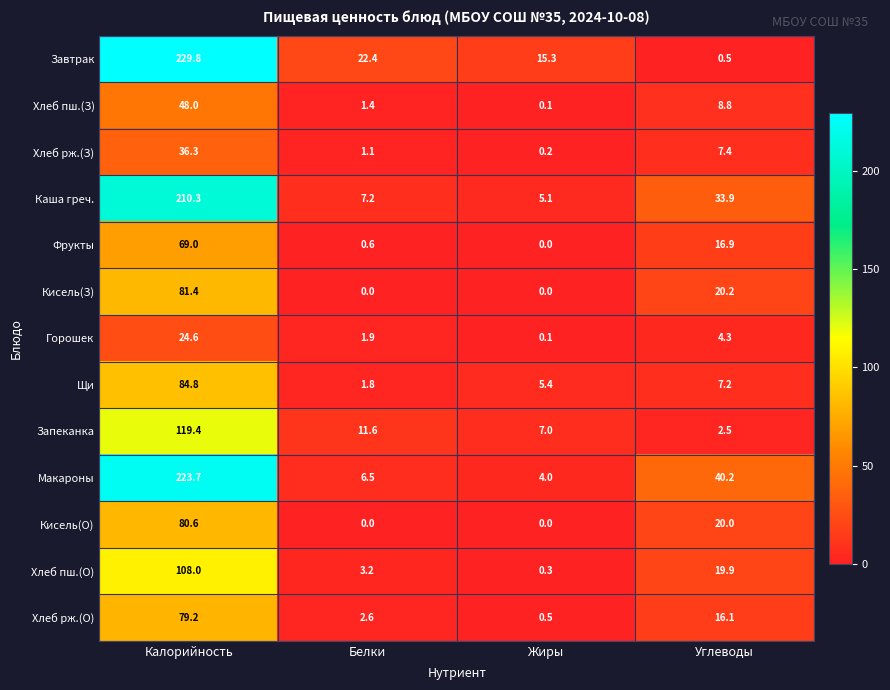

Read the Хлеб пш.(О) value at Калорийность.

108.0